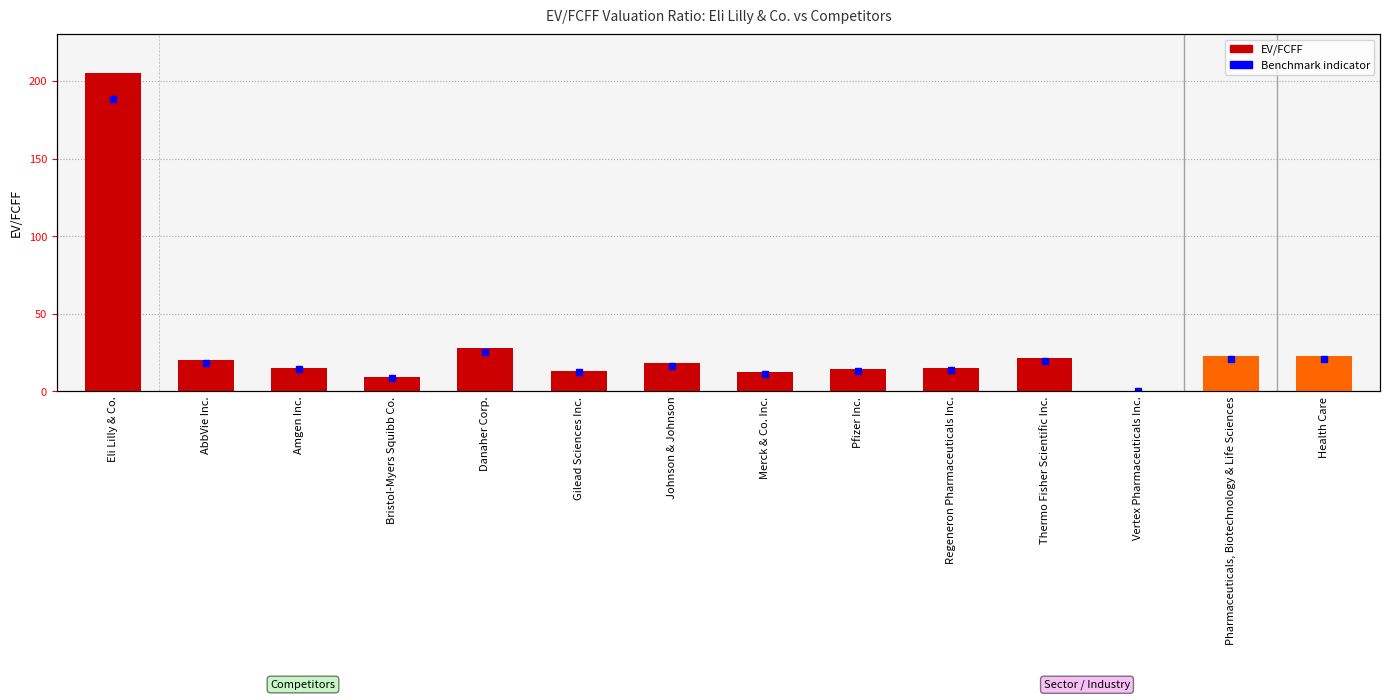

What is the difference between the values at Pfizer Inc. and Amgen Inc.?

1.0